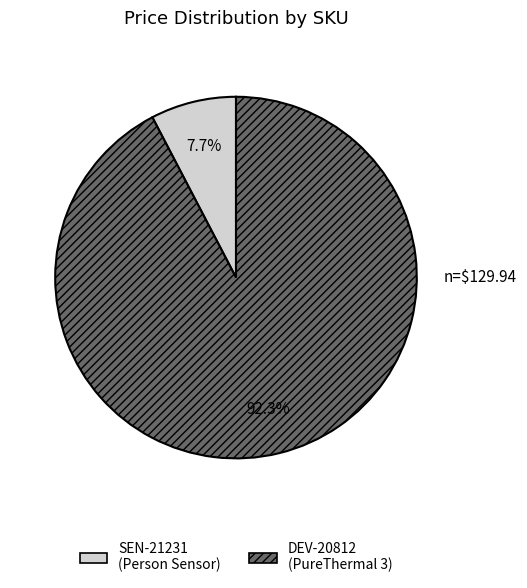

The DEV-20812 slice represents 92% of the pie. True or false?

True